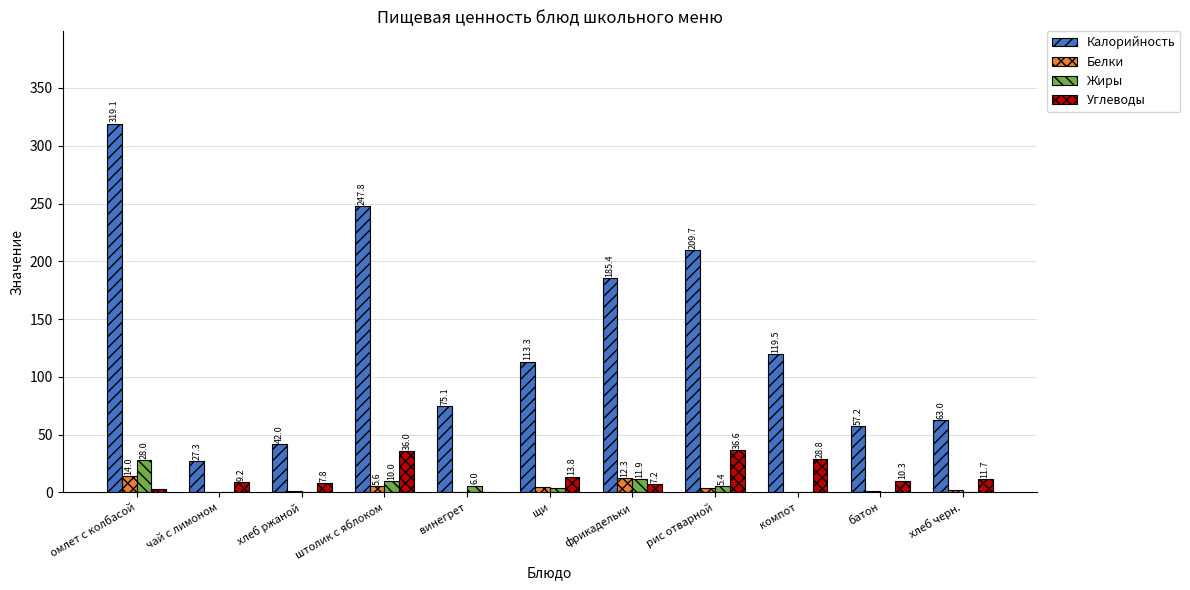

Between хлеб ржаной and хлеб черн., which series saw the biggest shift?

Калорийность